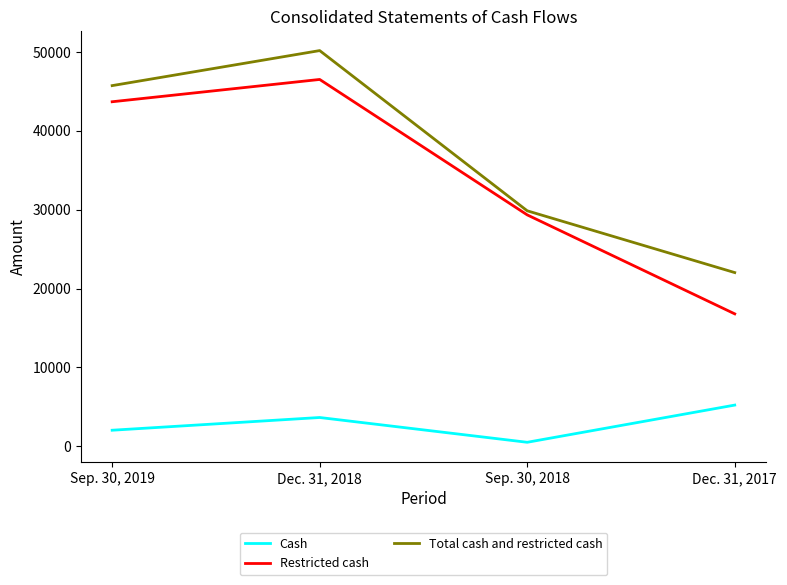

Where is Restricted cash nearest to the value 31635?

Sep. 30, 2018